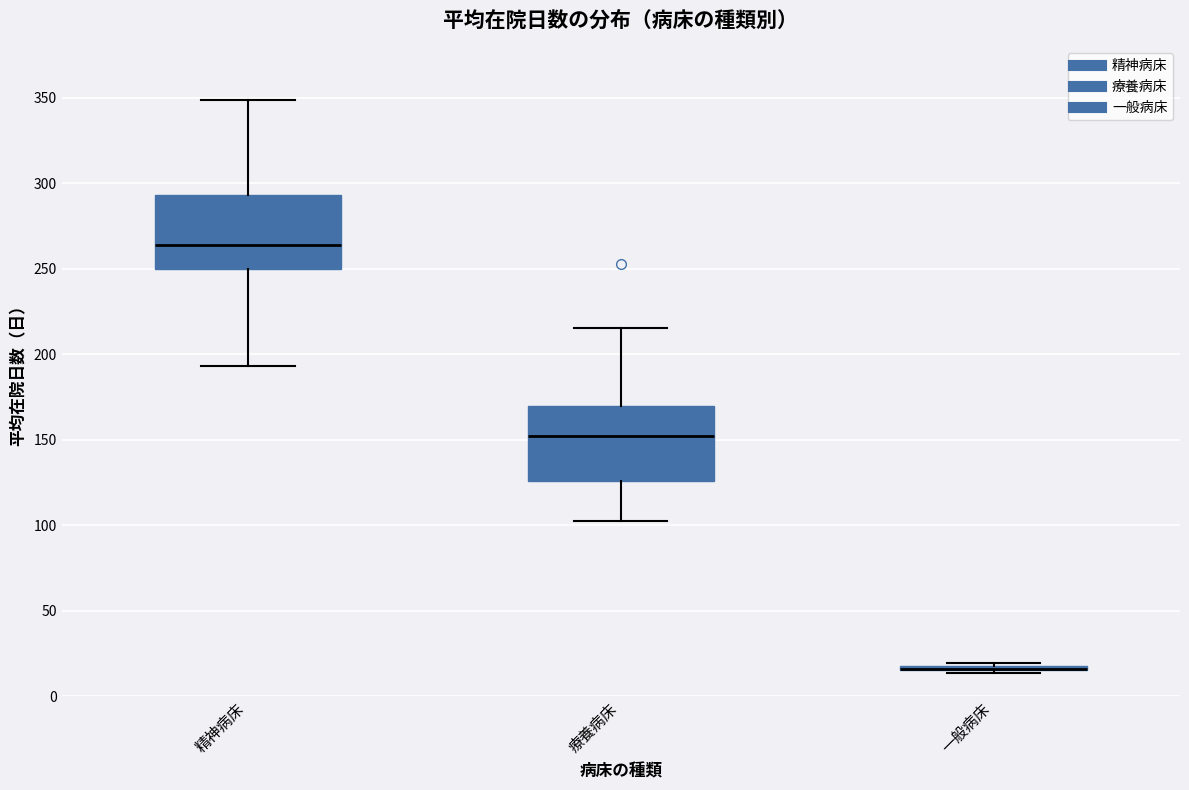

Reading left to right, read every box against the y-axis: the position of its median line, the range the box covers, and the ends of its whiskers. The values are not printed on the chart, so give them approximately, as read against the axis.

精神病床: median 265, box 250 to 295, whiskers 195 to 350
療養病床: median 150, box 125 to 170, whiskers 105 to 215
一般病床: box collapsed to a line at 15, whiskers 15 to 20